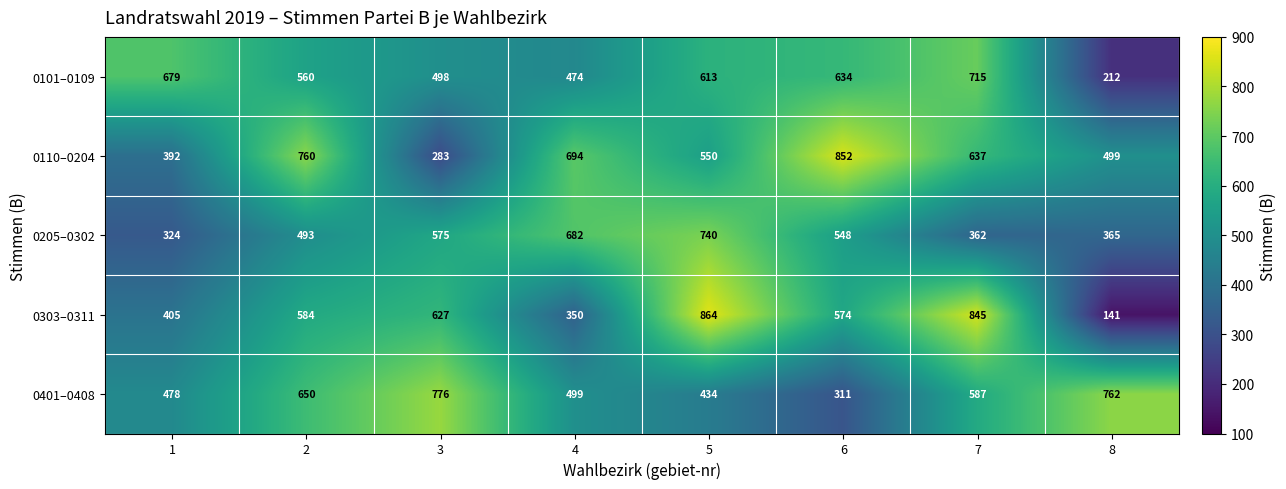

Rank the series at 1 from highest to lowest value.

0101–0109, 0401–0408, 0303–0311, 0110–0204, 0205–0302